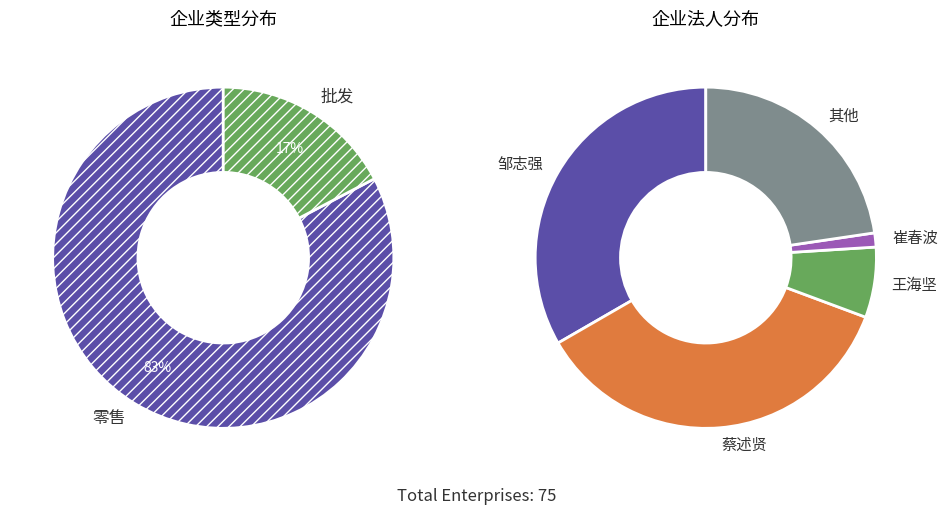

Which slice is the smallest?

批发